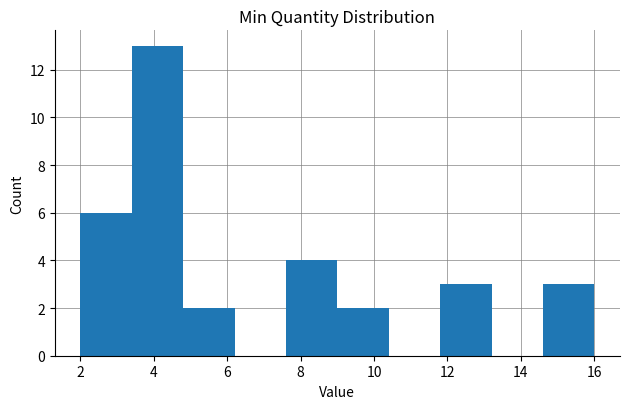

Reading left to right, transcribe this chart: for each bar, give the range it covers on the x-axis and its height. The values are not printed on the chart, so give them approximately, as read against the axis.

2.0 to 3.4: 6
3.4 to 4.8: 13
4.8 to 6.2: 2
6.2 to 7.6: 0
7.6 to 9.0: 4
9.0 to 10.4: 2
10.4 to 11.8: 0
11.8 to 13.2: 3
13.2 to 14.6: 0
14.6 to 16.0: 3